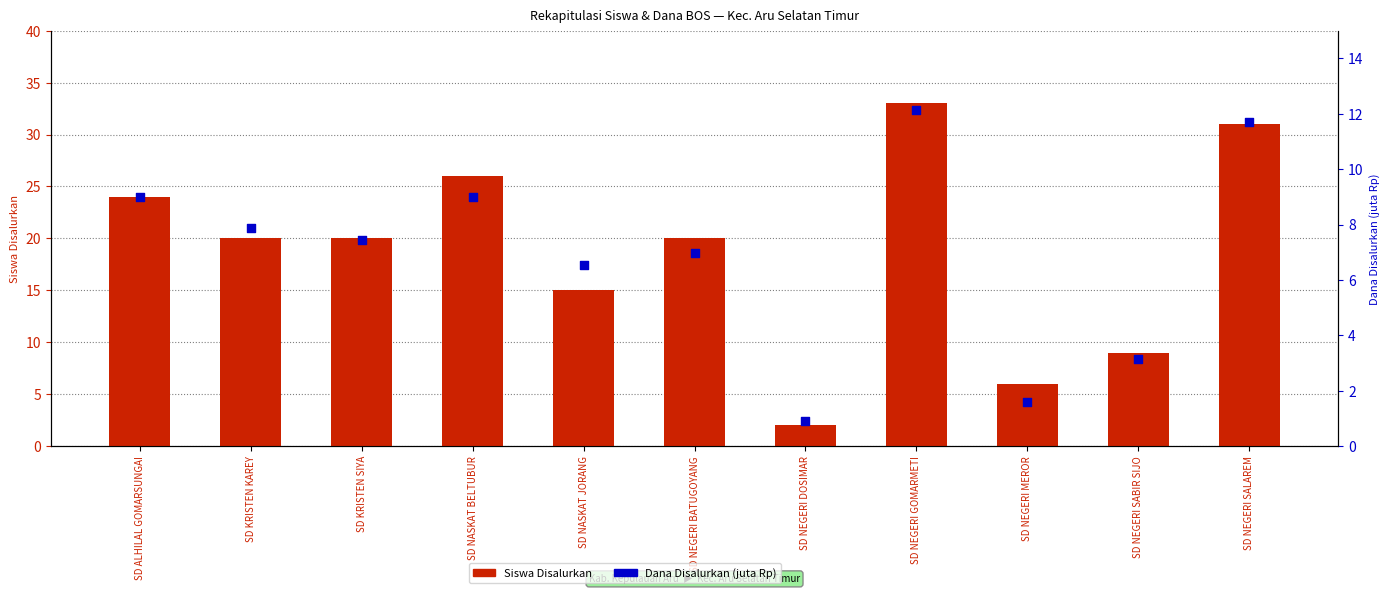

Which series reaches the minimum Y coordinate?

Dana Disalurkan (juta Rp)